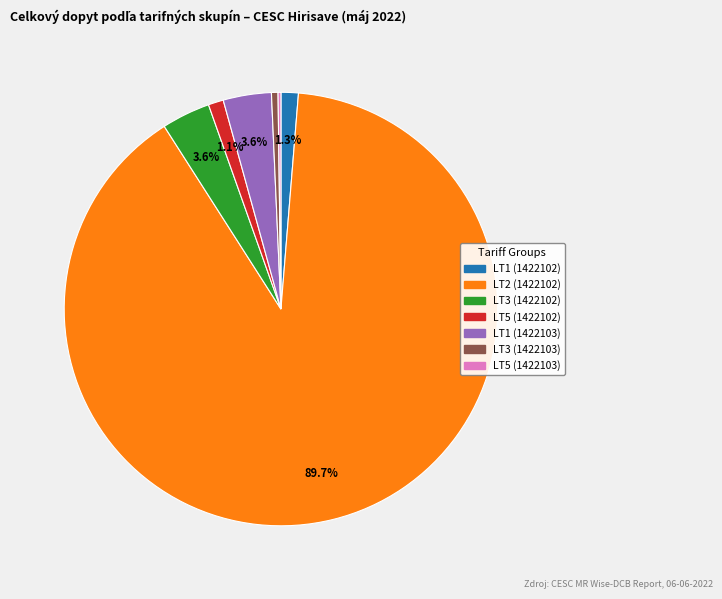

The LT5 (1422102) slice represents 8% of the pie. True or false?

False